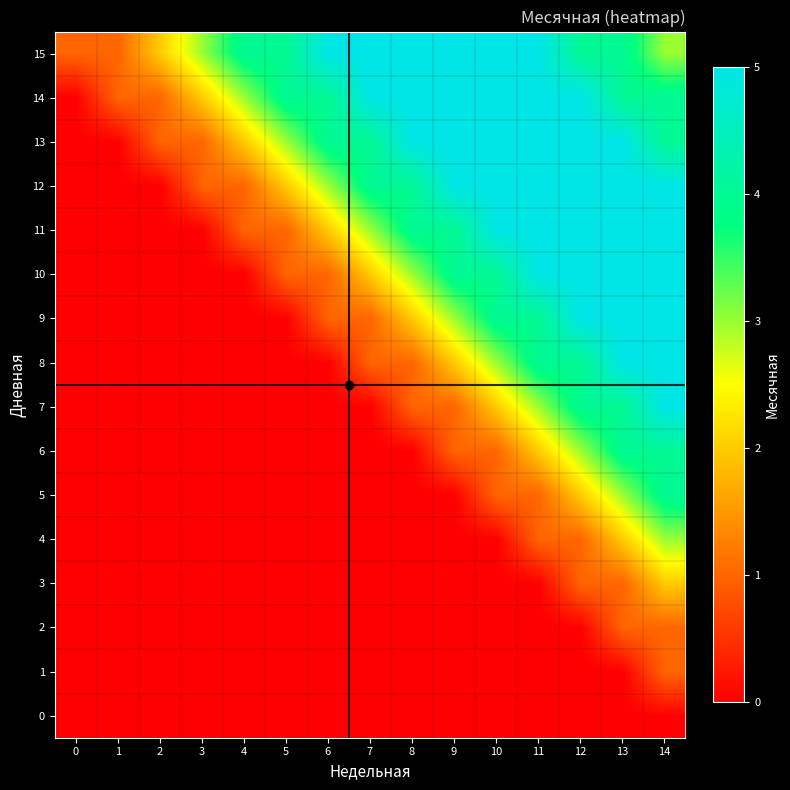

Which series has the largest total across all categories?

15